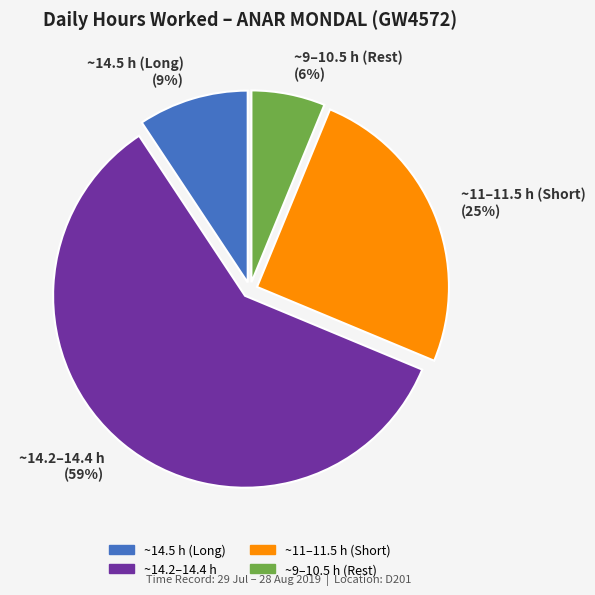

Does any single category account for the majority?

Yes